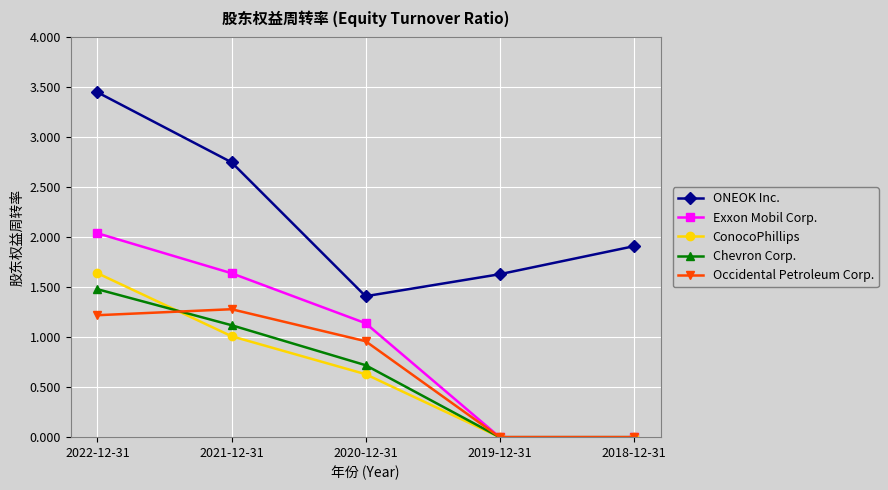

True or false: ONEOK Inc. and Occidental Petroleum Corp. intersect in this chart.

False